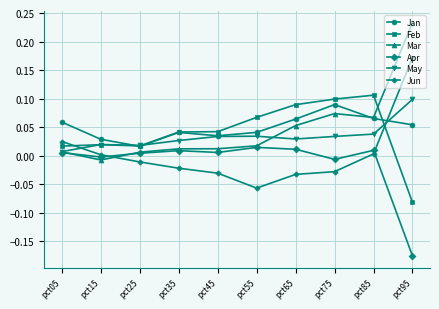

How many times do May and Jun cross each other?

2